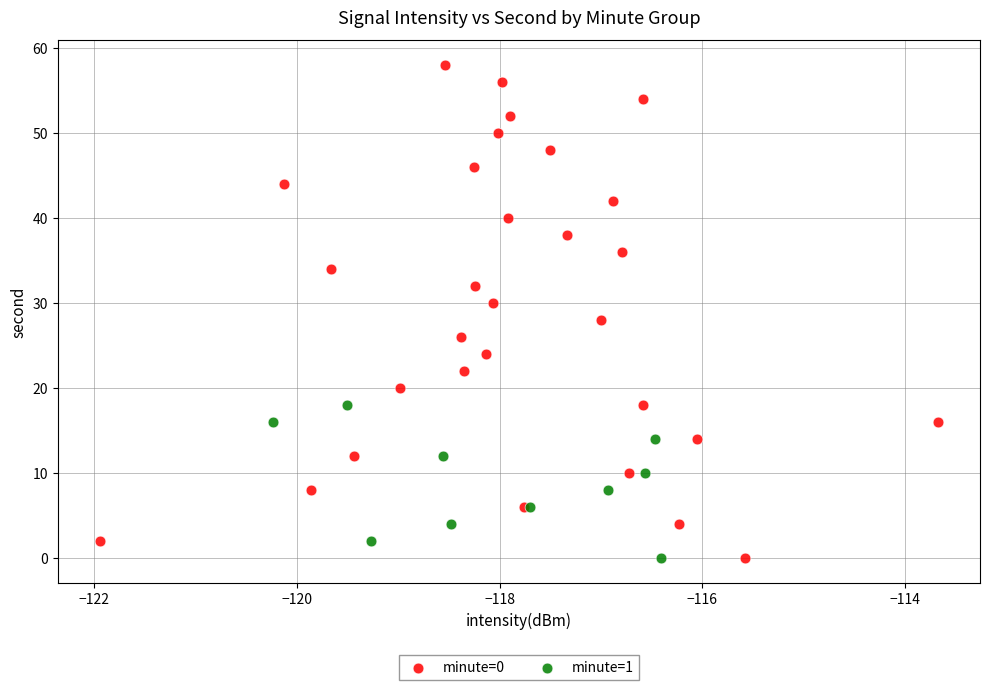

Which series has the largest Y range (max minus min)?

minute=0